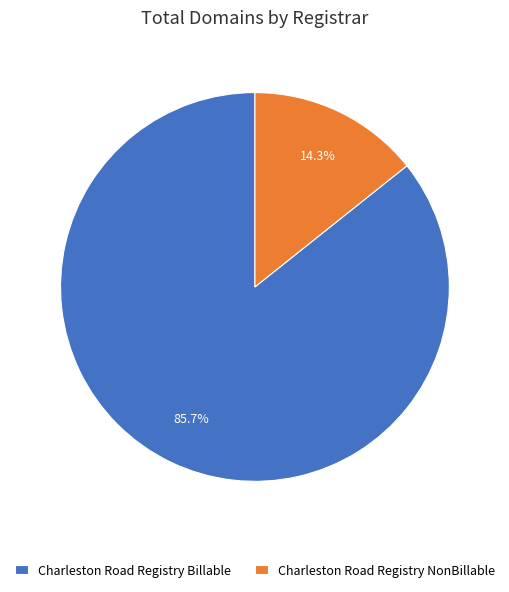

Is it true that Charleston Road Registry Billable is 76% of the pie?

False